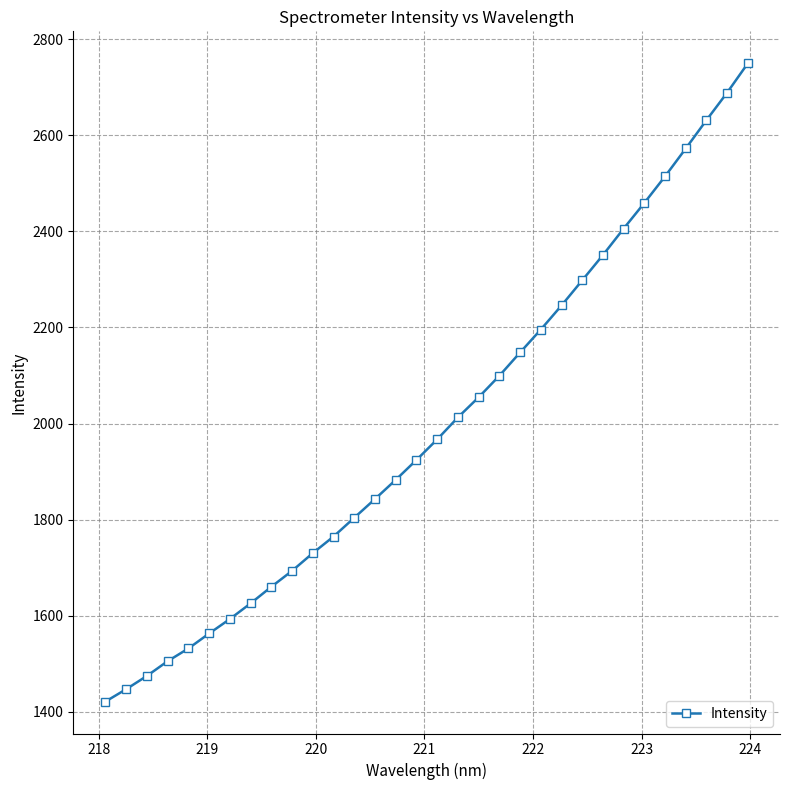

What is the smallest value displayed?

1421.3